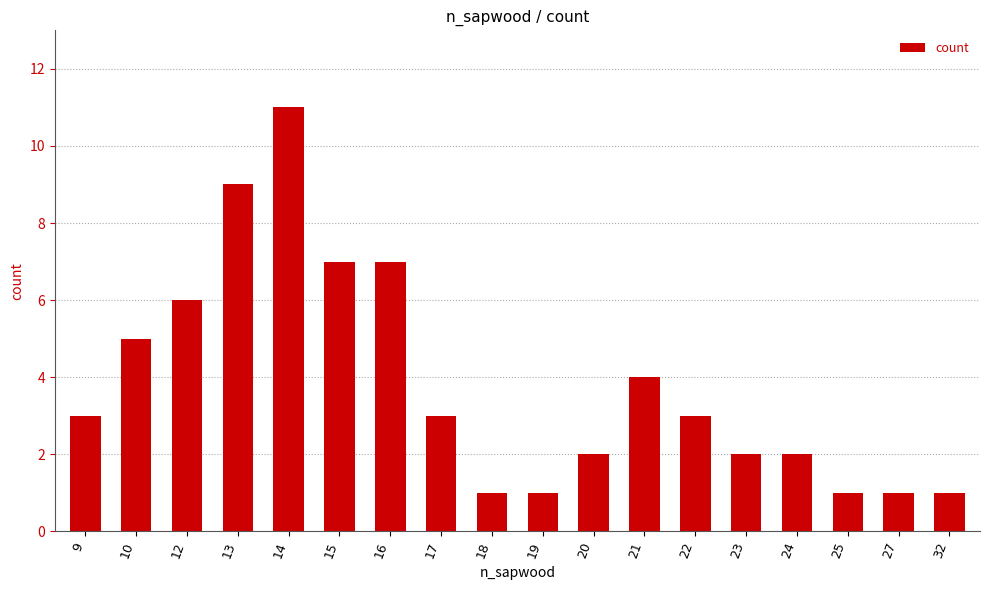

What is the smallest value displayed?

1